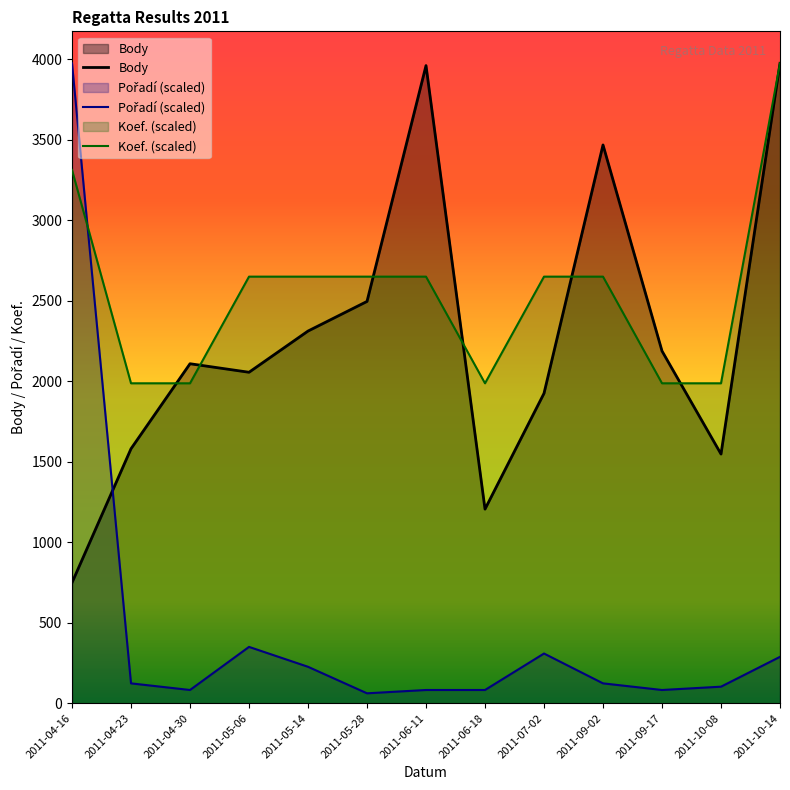

Where is the first local maximum for Body?

2011-04-30